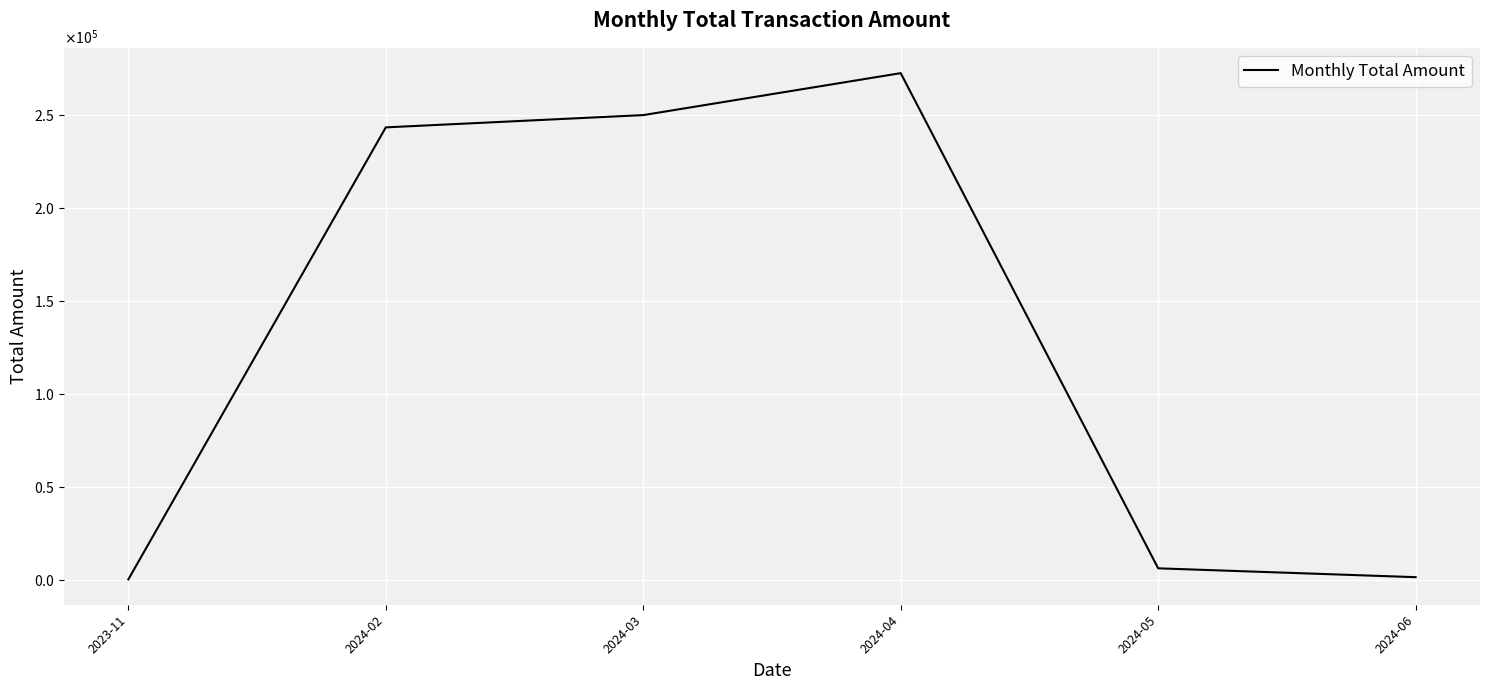

List the labels in order of value, smallest first.

2023-11, 2024-06, 2024-05, 2024-02, 2024-03, 2024-04